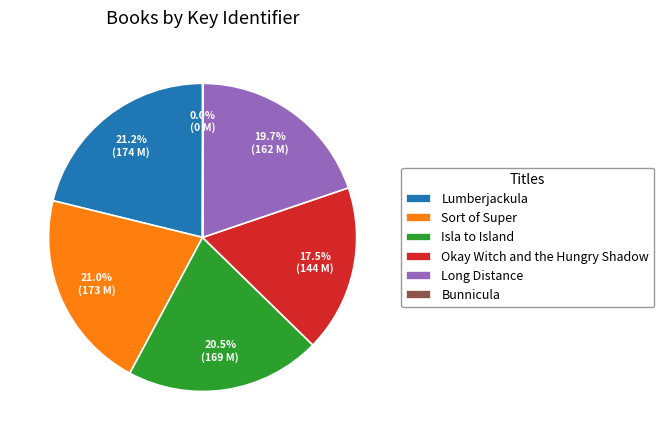

Combined, what portion of the pie is Okay Witch and the Hungry Shadow and Isla to Island?

38.0%